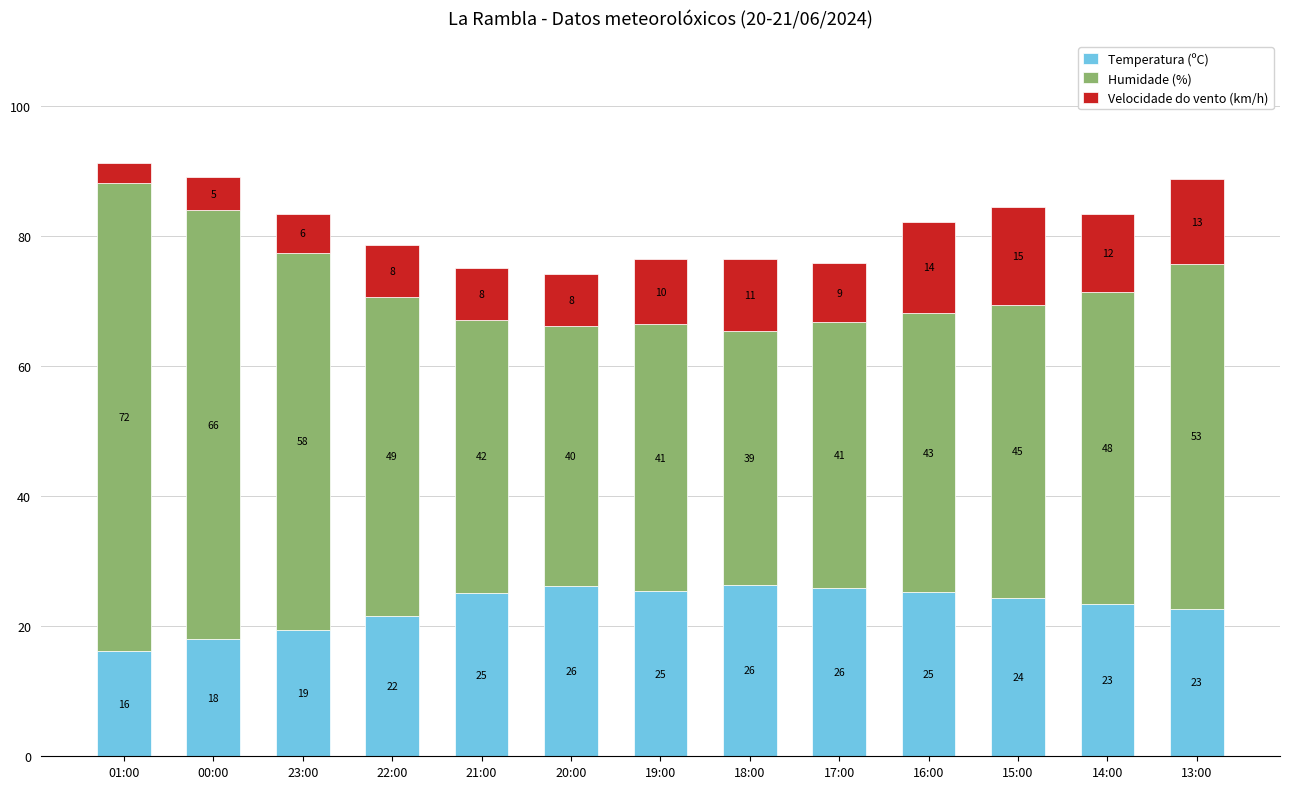

At which label is Temperatura (ºC) closest to 21?

22:00